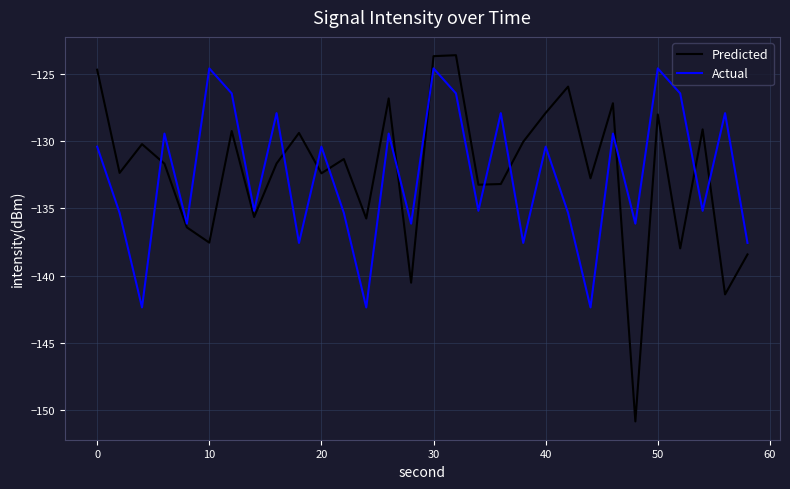

How many interior local valleys does the Predicted series have?

11